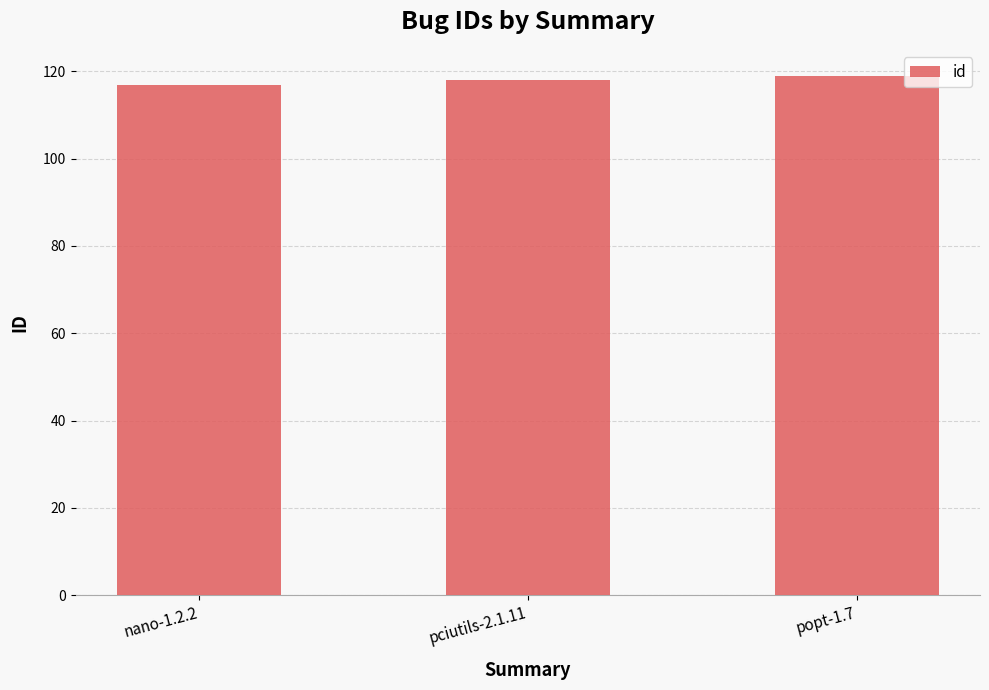

What is the difference between the maximum and minimum values?

2